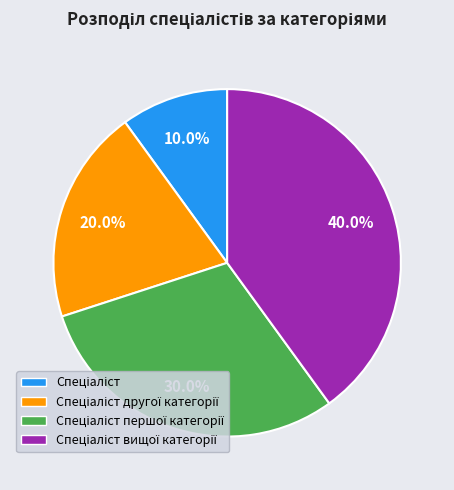

Is there a majority slice in this chart?

No